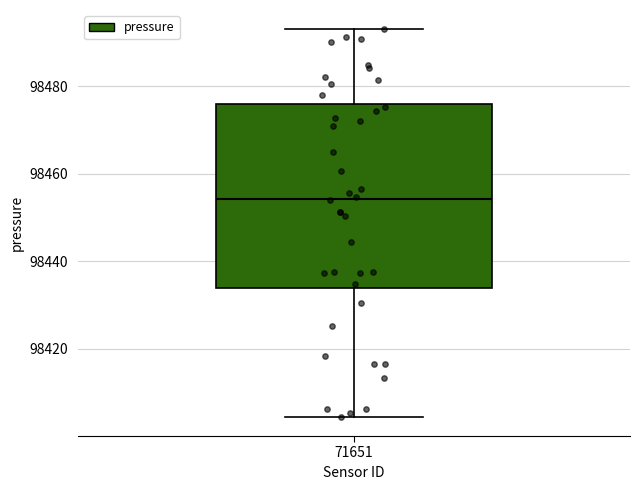

Where does the upper whisker of the box at x = 71651 end on the y-axis? The values are not printed on the chart, so give them approximately, as read against the axis.

98492